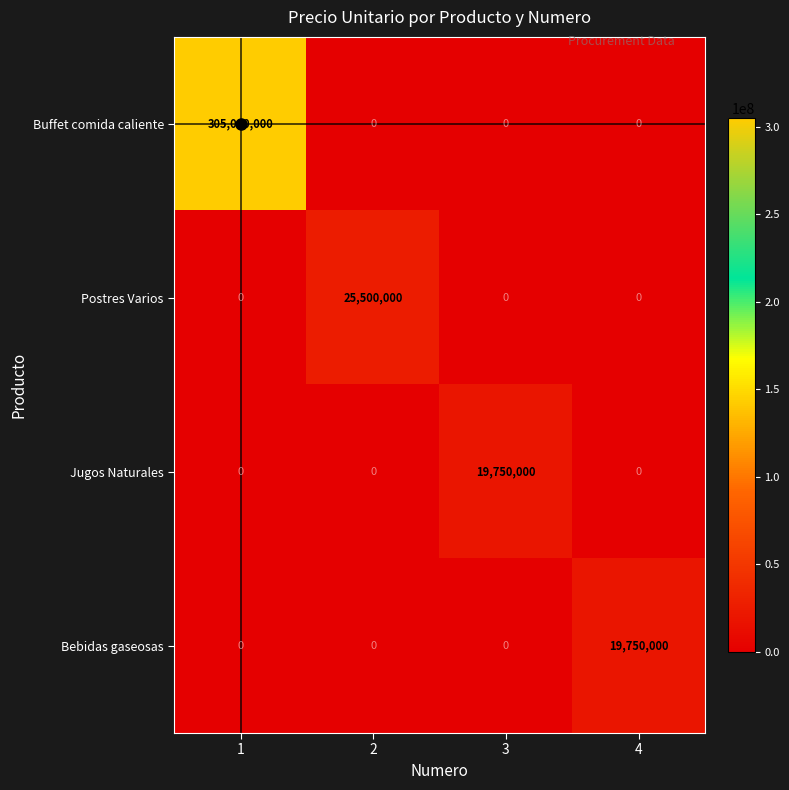

The value of Jugos Naturales at 2 is 8899749. True or false?

False